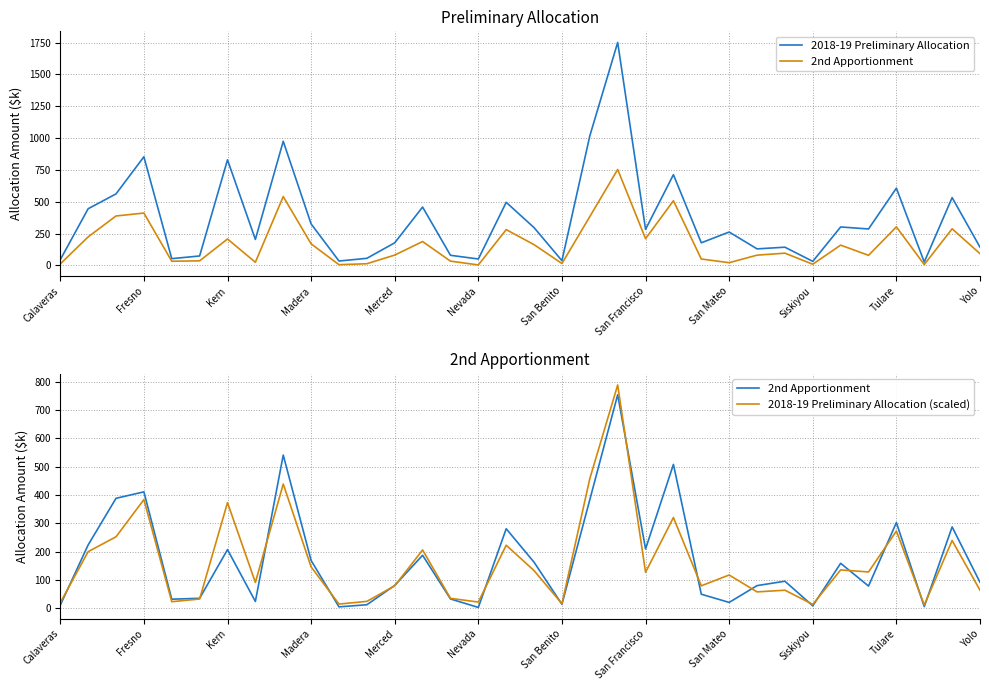

Which category has the lowest value in the 2018-19 Preliminary Allocation series?

31